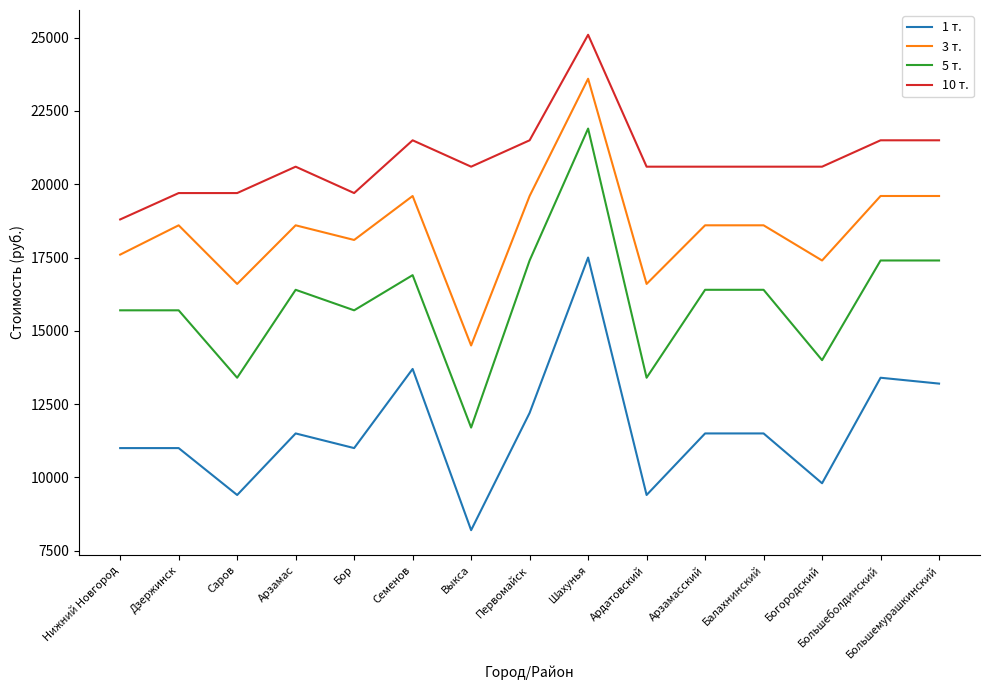

True or false: 3 т. and 10 т. cross at least once.

False